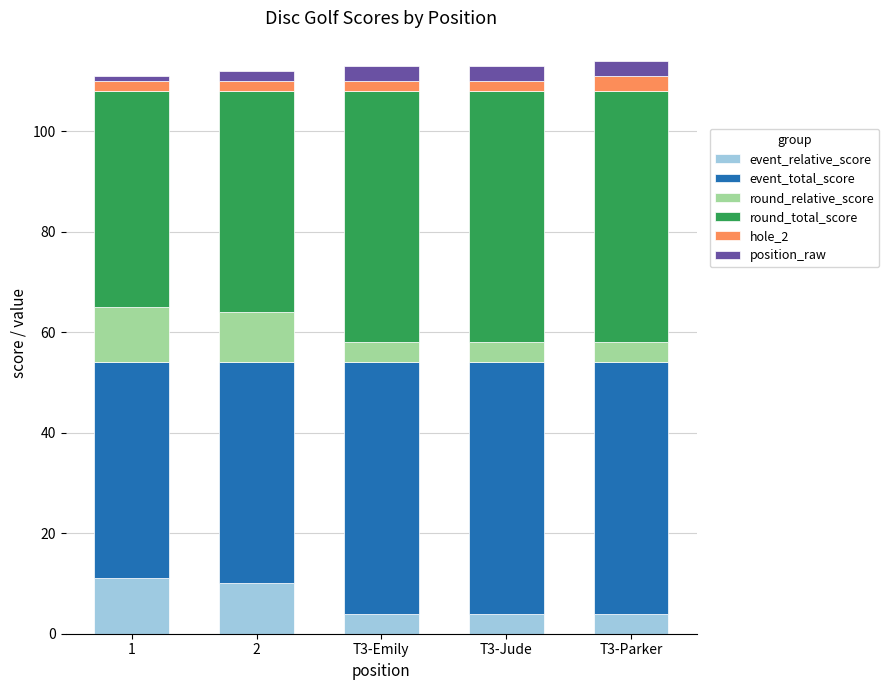

What is the total value across all series at 2?

112